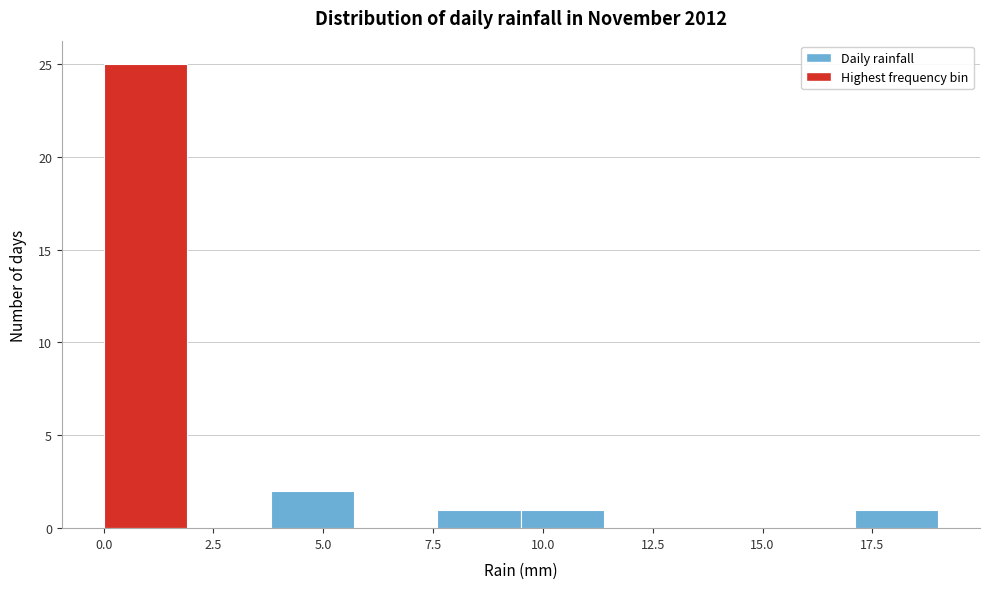

Around what value on the x-axis is the tallest bar? Give the approximate position of its centre, as read against the axis.

1.0